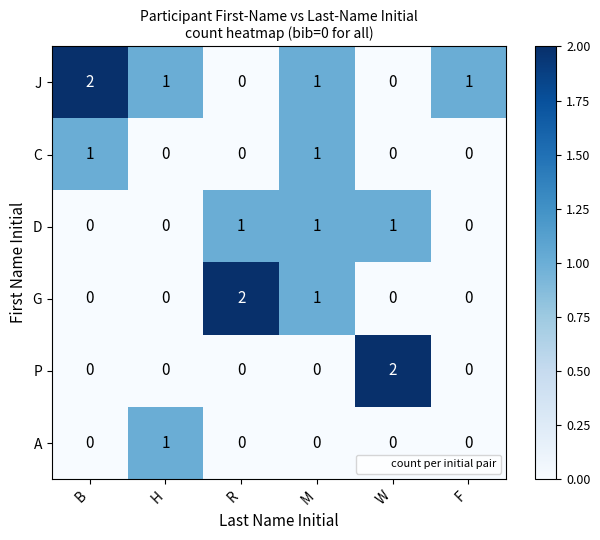

Where is G nearest to the value 1?

M